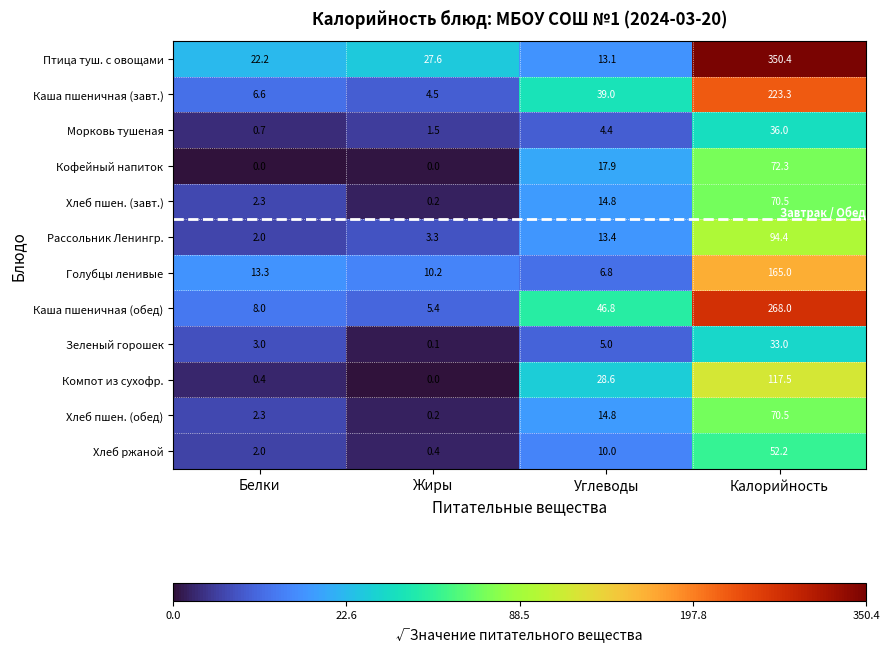

Between Белки and Калорийность, which series saw the biggest shift?

Птица туш. с овощами